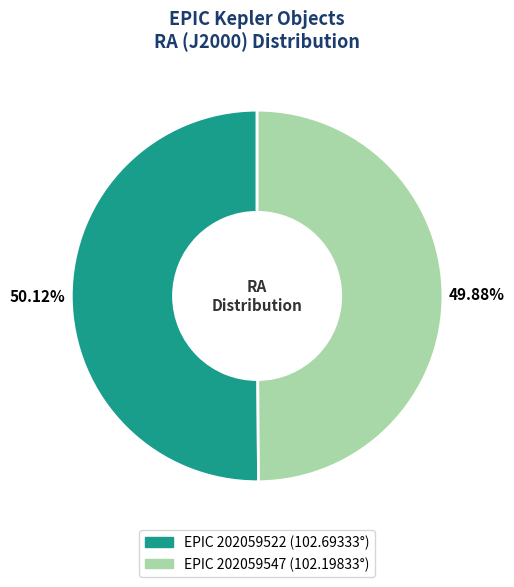

Does any single category account for the majority?

Yes